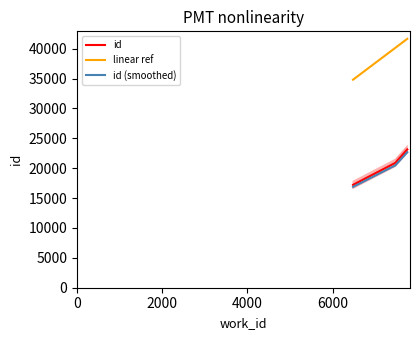

Which label corresponds to the largest value in the chart?

7750